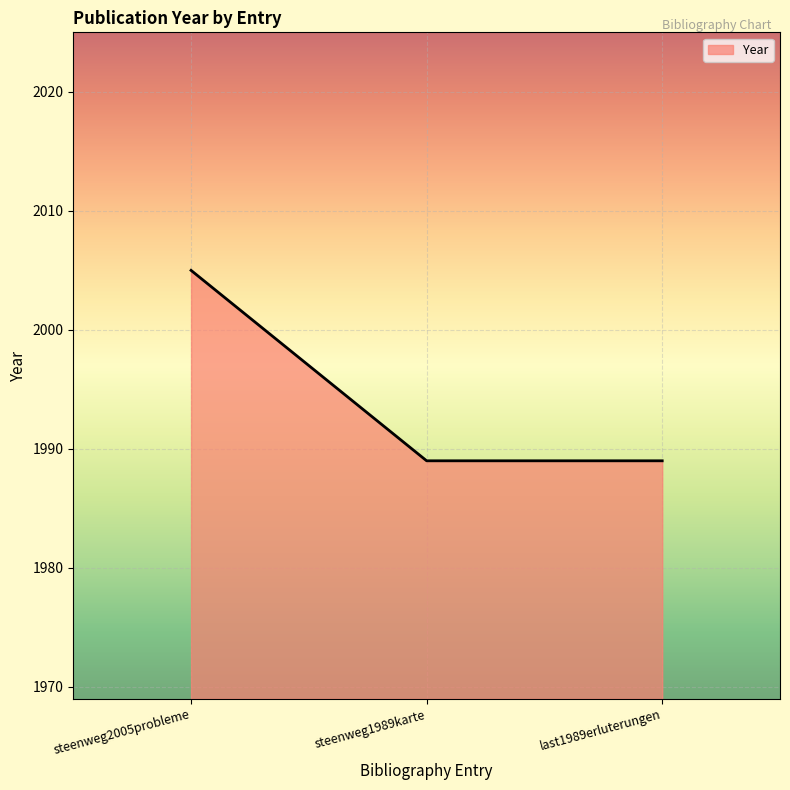

The value at steenweg1989karte is 3503. True or false?

False